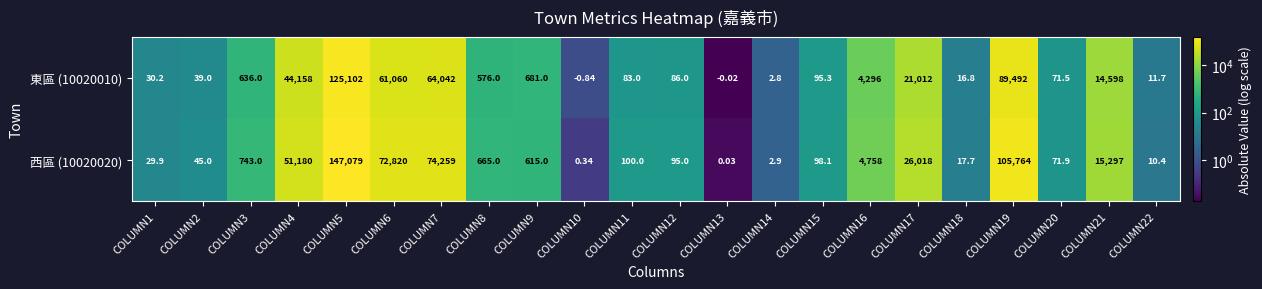

Is the value of 西區 (10020020) at COLUMN5 greater than the value of 東區 (10020010) at COLUMN7?

Yes